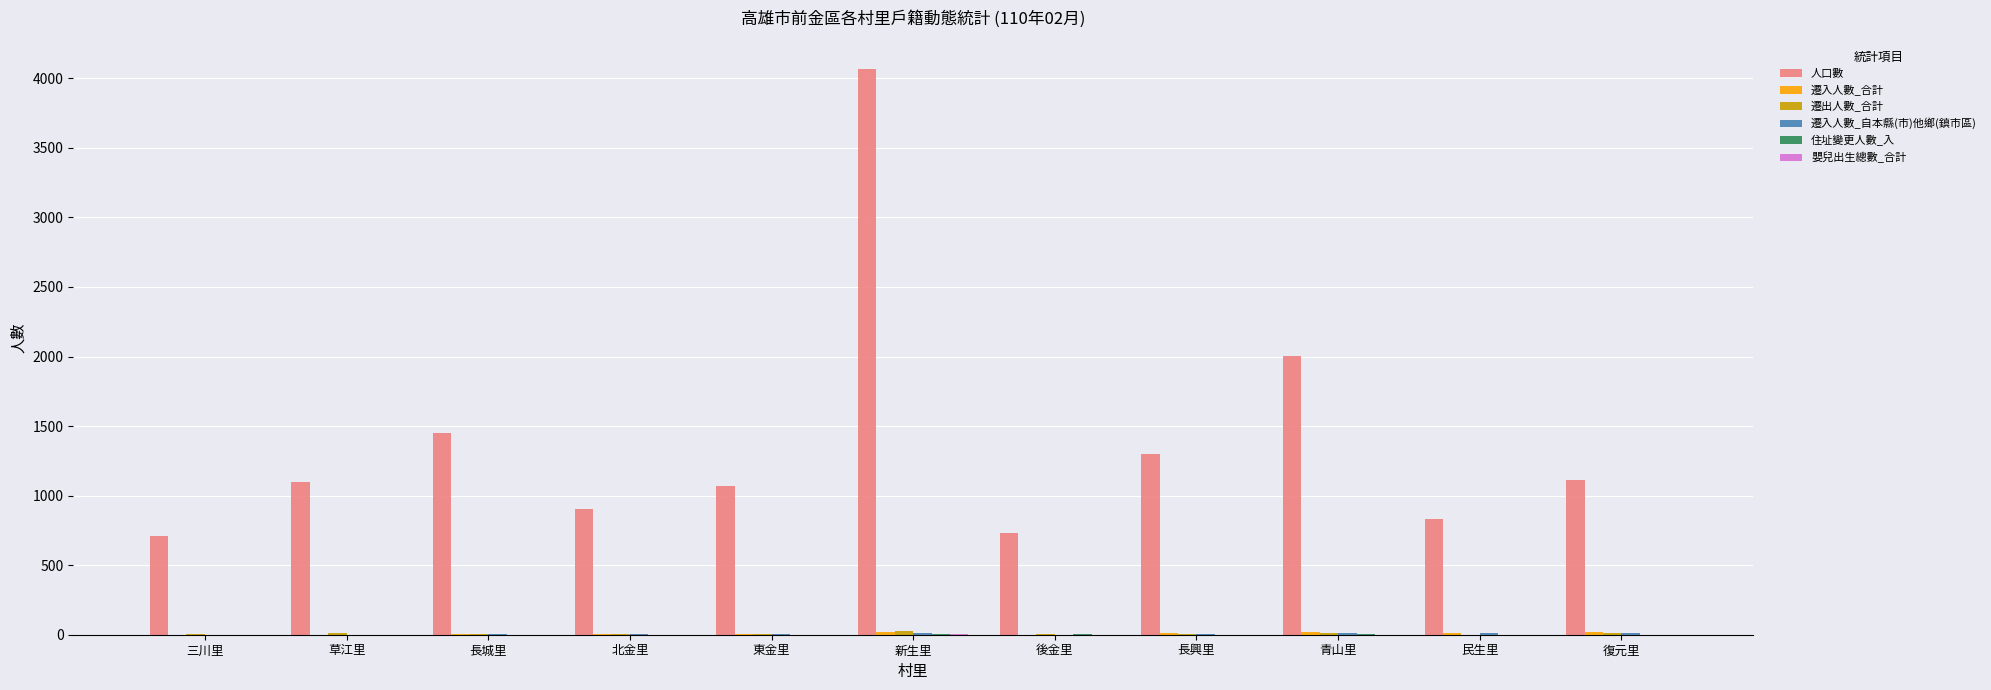

Which category has the highest value across all series?

新生里